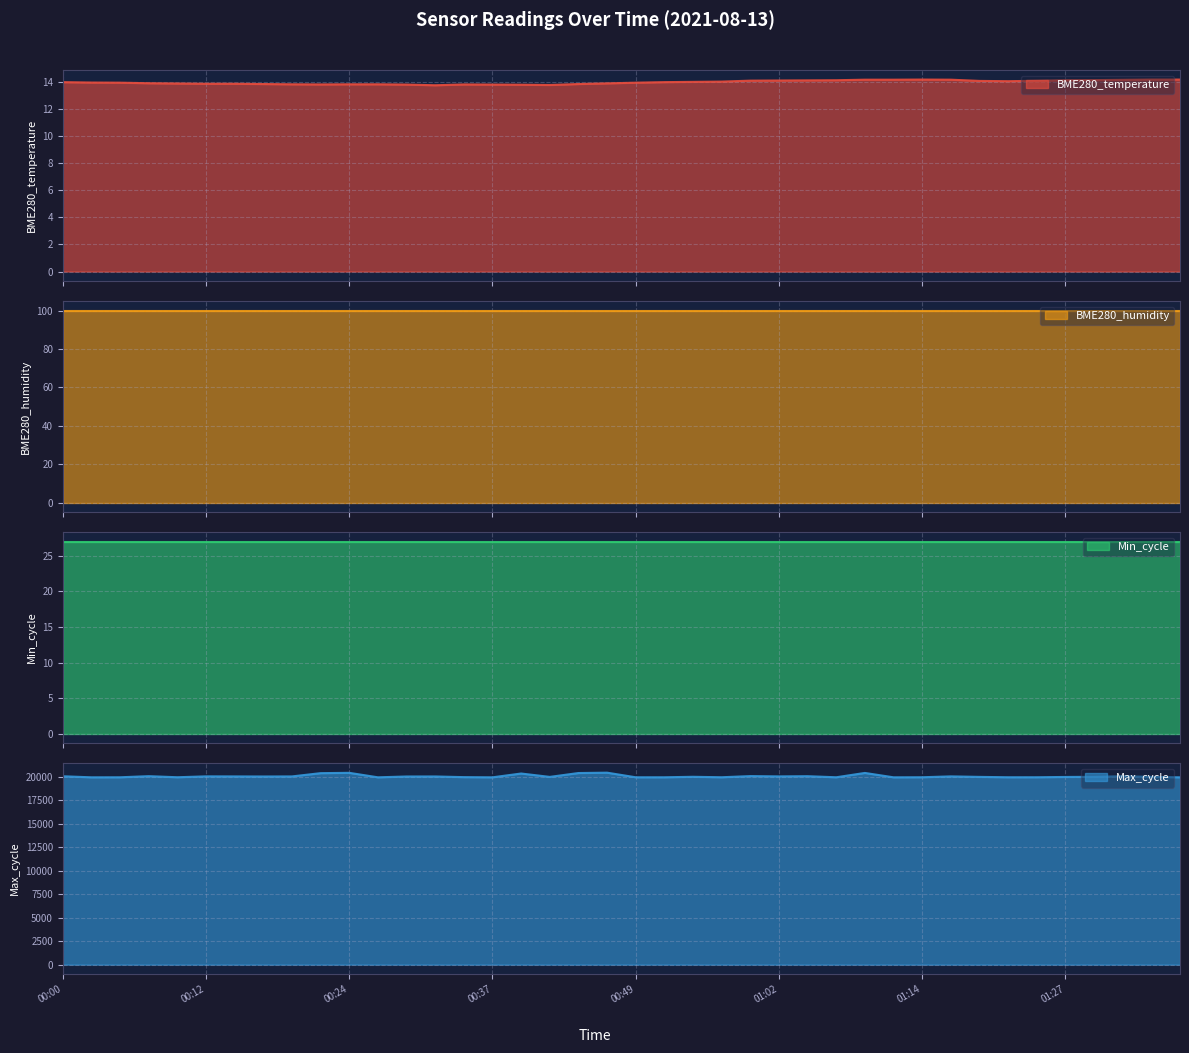

What is the minimum value for BME280_temperature?

13.7